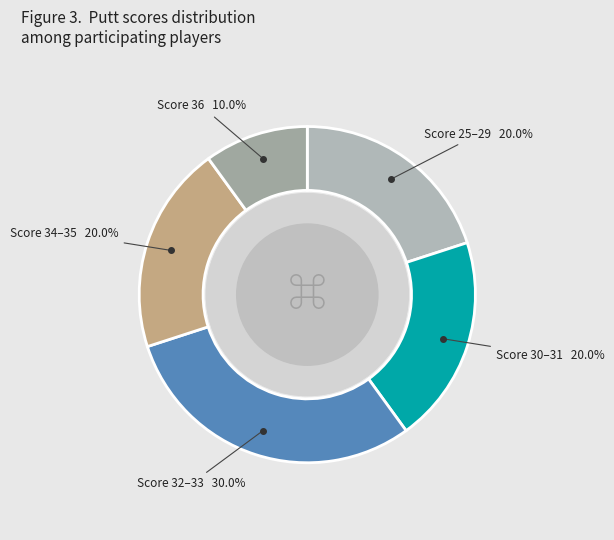

How many slices are in this pie chart?

5